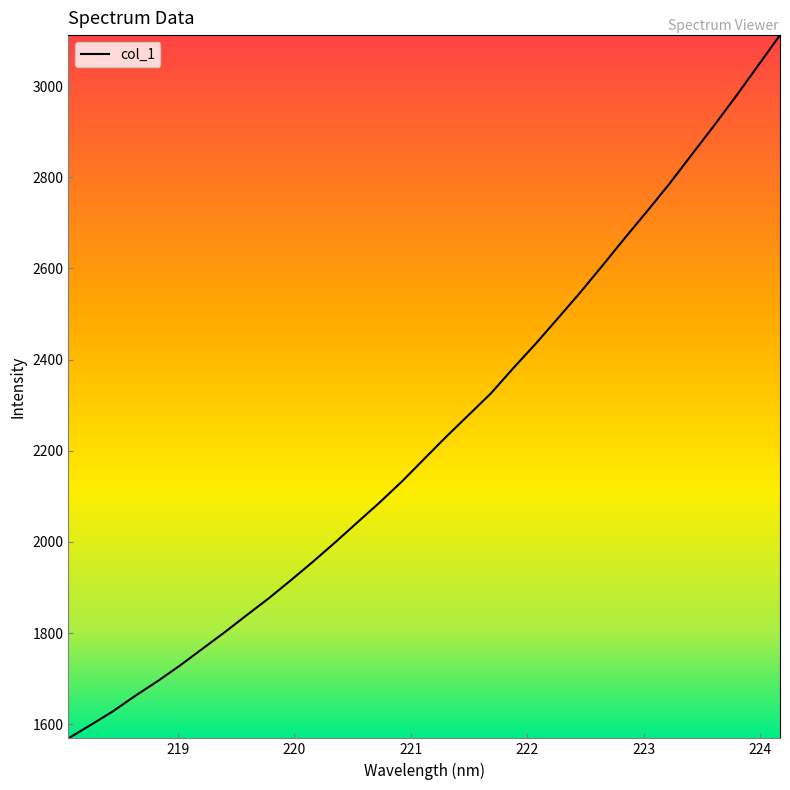

Reading left to right, list all the values displayed in this chart.

1569.1	1598.5	1628.4	1662.4	1694.4	1728.5	1764.9	1801.1	1839.0	1876.4	1916.2	1957.2	1999.7	2043.7	2087.3	2133.3	2182.8	2231.9	2279.2	2326.6	2381.6	2434.7	2490.6	2546.9	2605.8	2665.9	2724.6	2784.5	2848.2	2911.5	2976.8	3044.3	3112.0